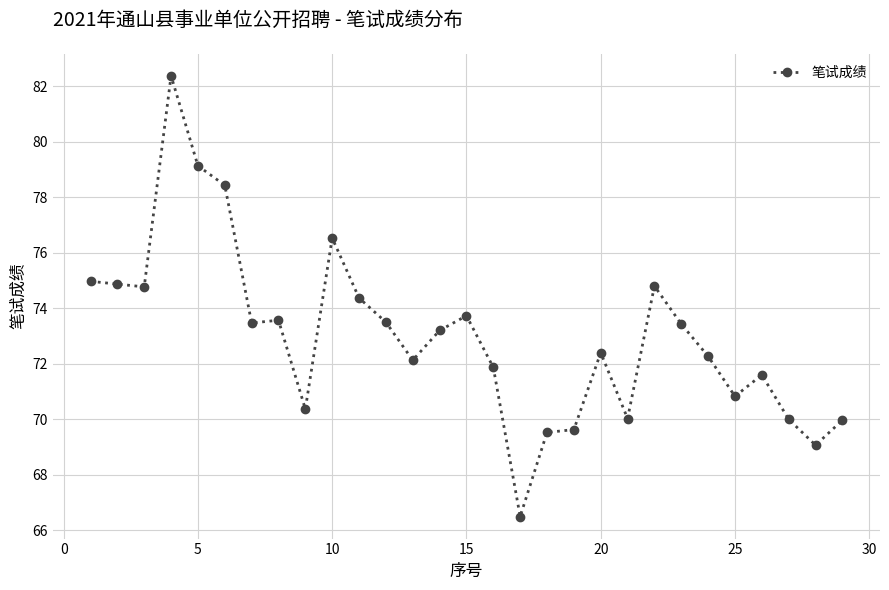

Count the number of data series in this chart.

1